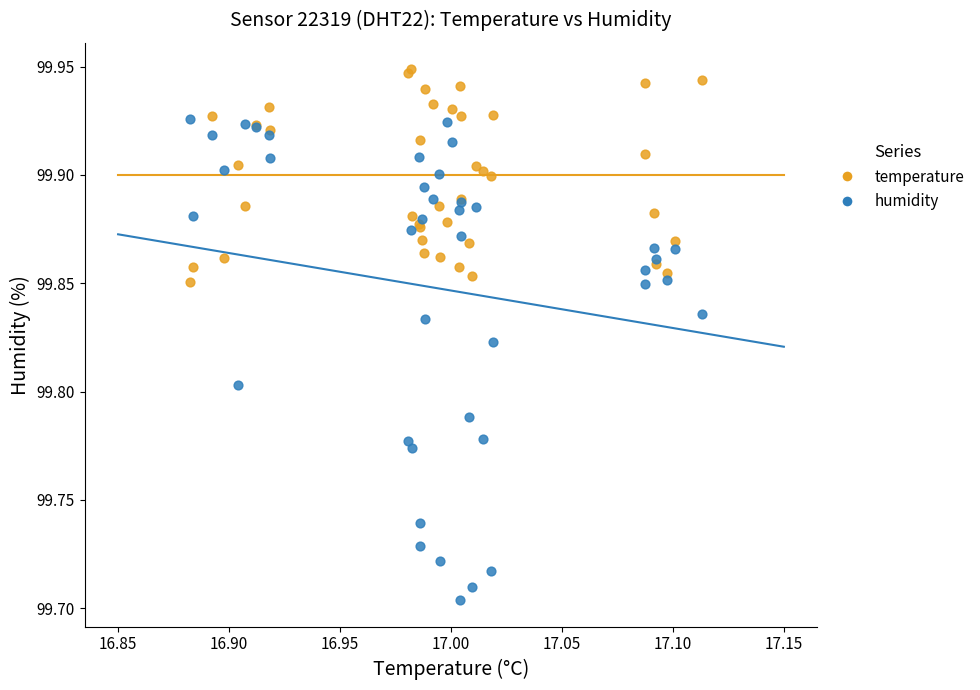

Which series has the largest Y range (max minus min)?

humidity